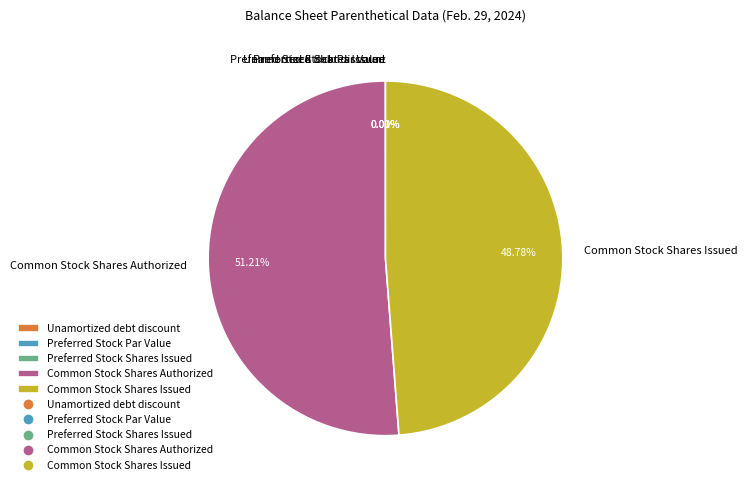

What is the largest slice in the pie chart?

Common Stock Shares Authorized